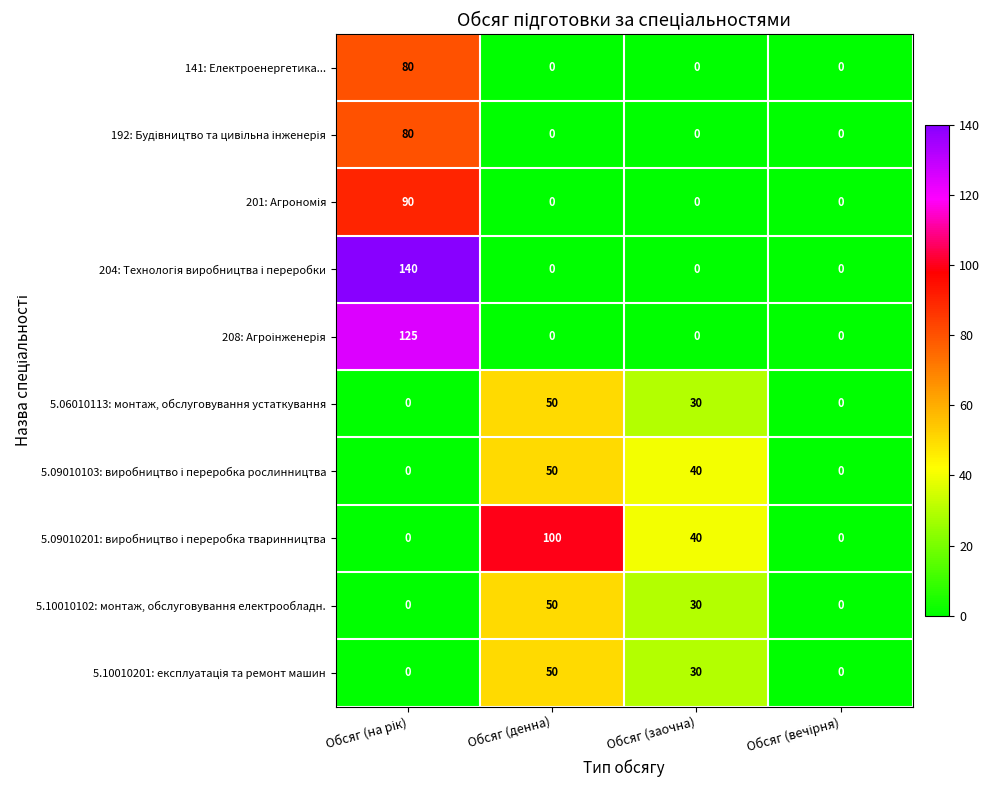

At how many categories does at least one series exceed 20?

3